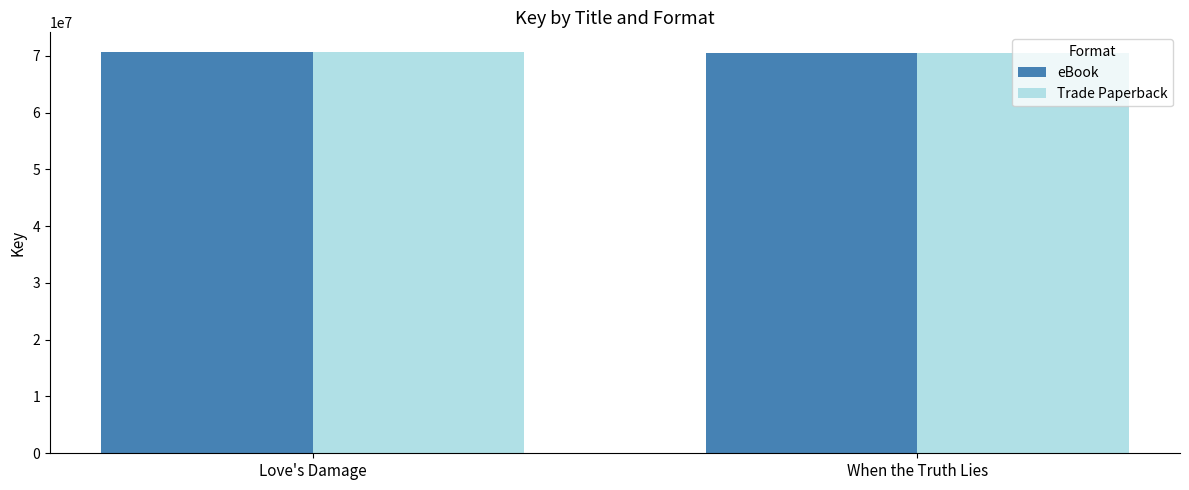

What is the greatest value displayed?

70591880